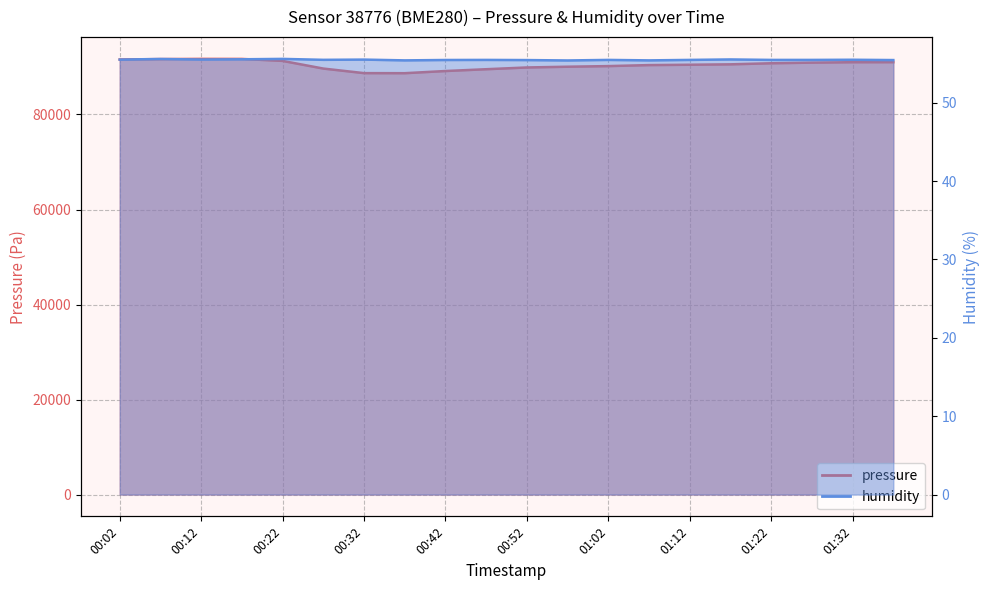

What is the difference between the second highest and second lowest values in the pressure series?

2987.3